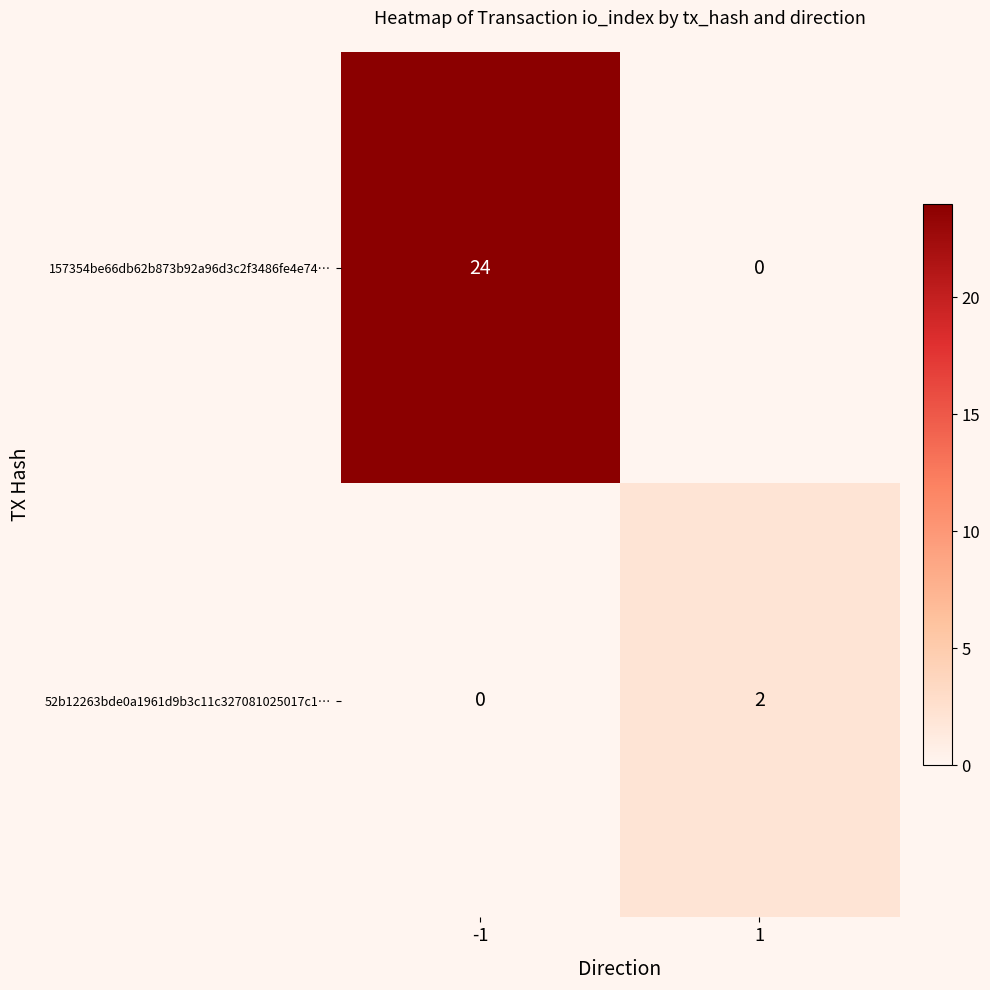

How many data points does each series have?

2